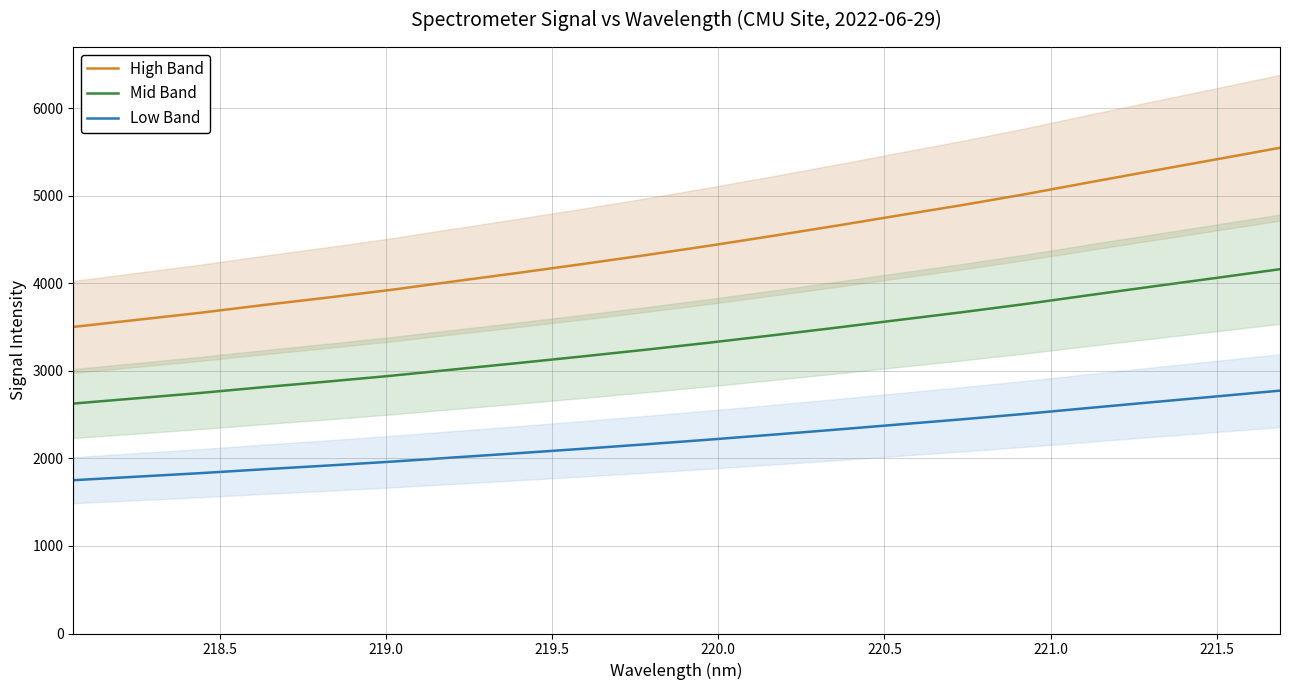

True or false: Mid Band and Low Band cross at least once.

False